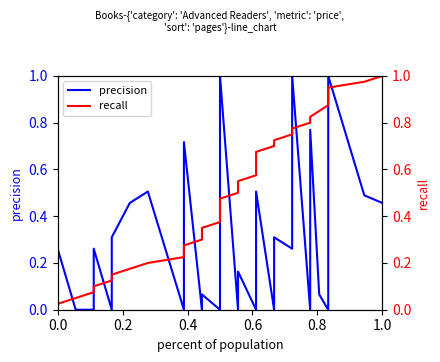

At how many categories does at least one series exceed 0?

40